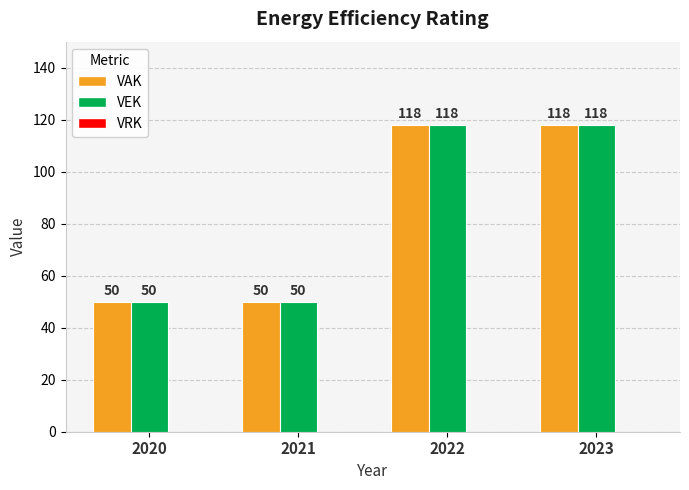

What is the total value across all series at 2020?

100